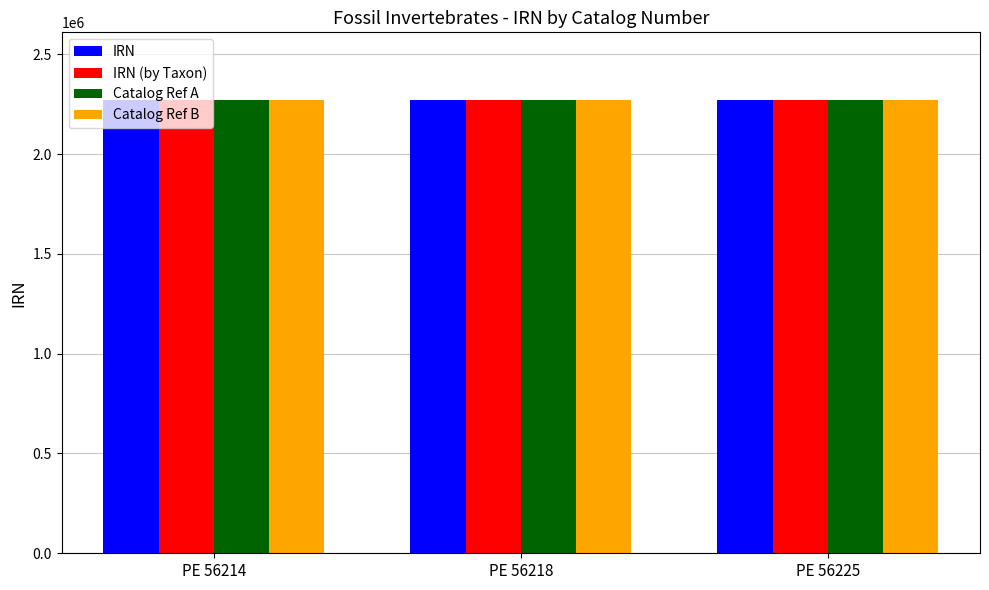

What is the average value of the Catalog Ref A series?

2269624